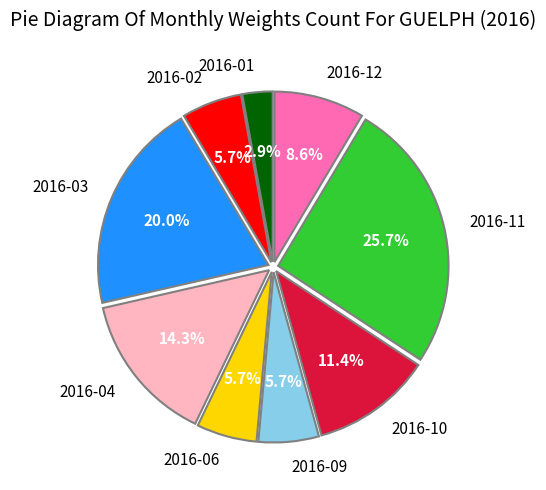

Which has a higher value, 2016-10 or 2016-03?

2016-03